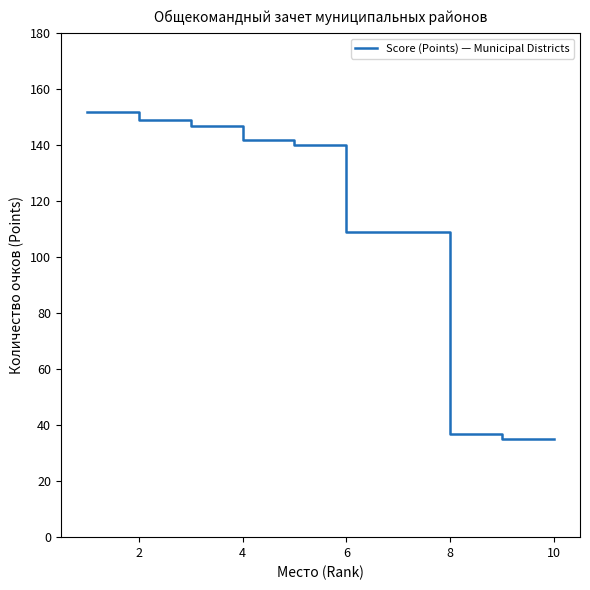

What is the difference between the maximum and minimum values?

117